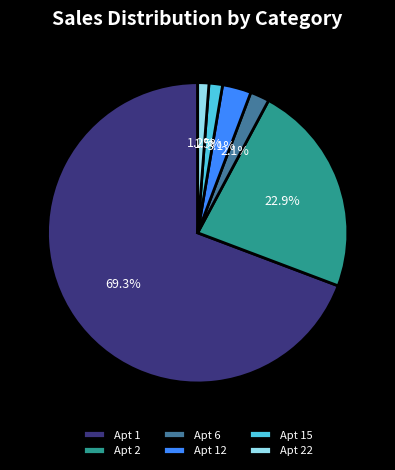

Is the sum of Apt 1 and Apt 15 greater than half?

Yes